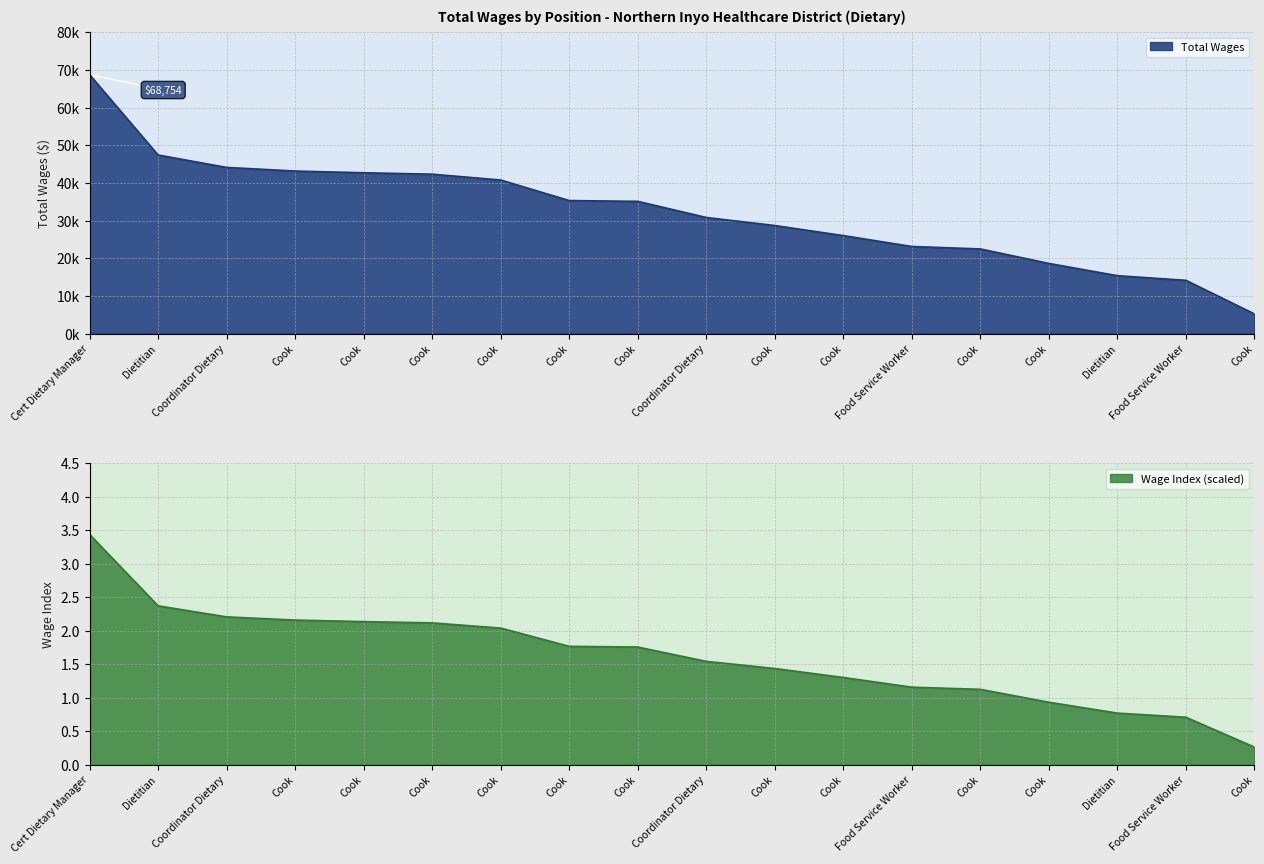

What is the label of the 4th point from the right?

Cook